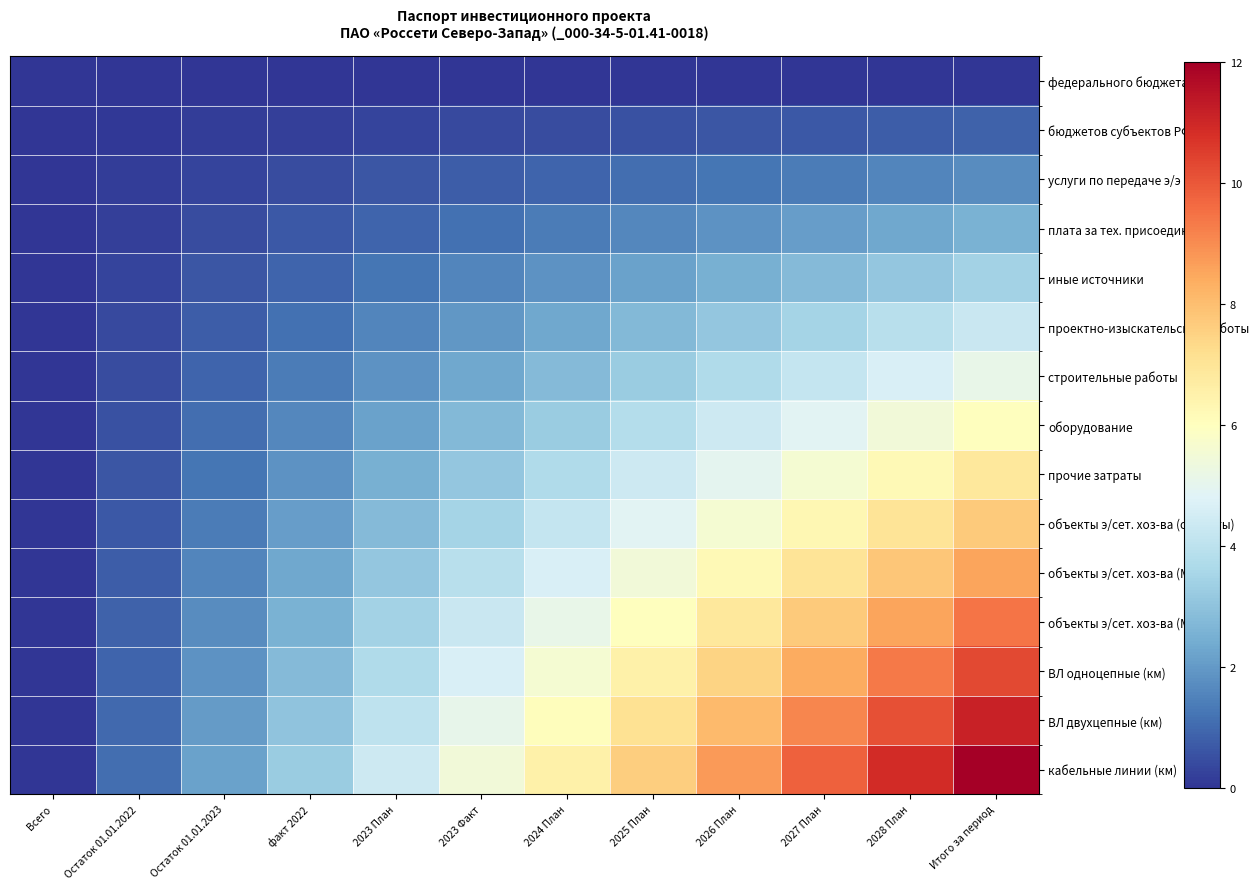

At how many categories does at least one series exceed 2?

10